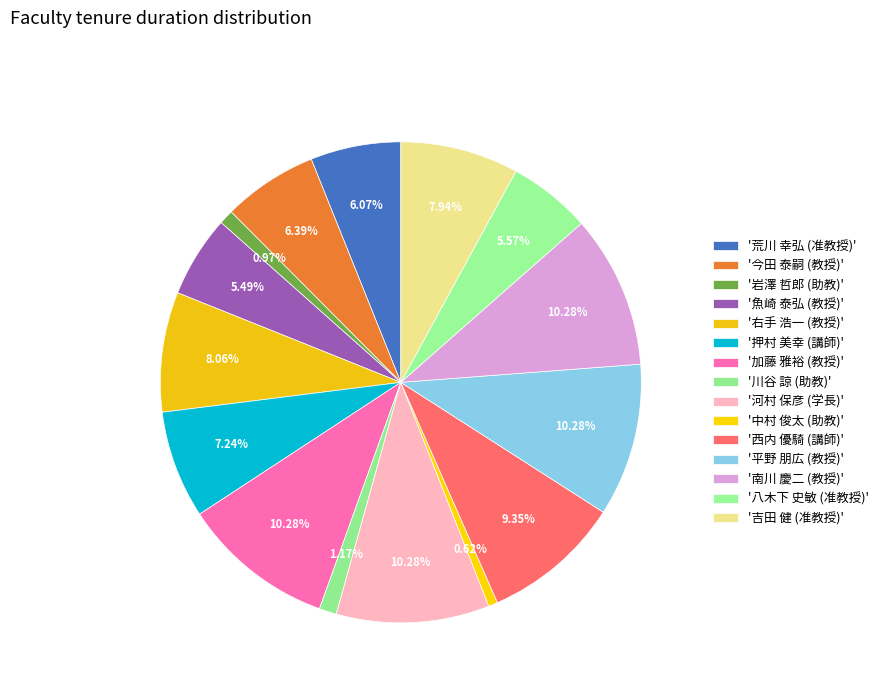

How many segments does this pie chart have?

15